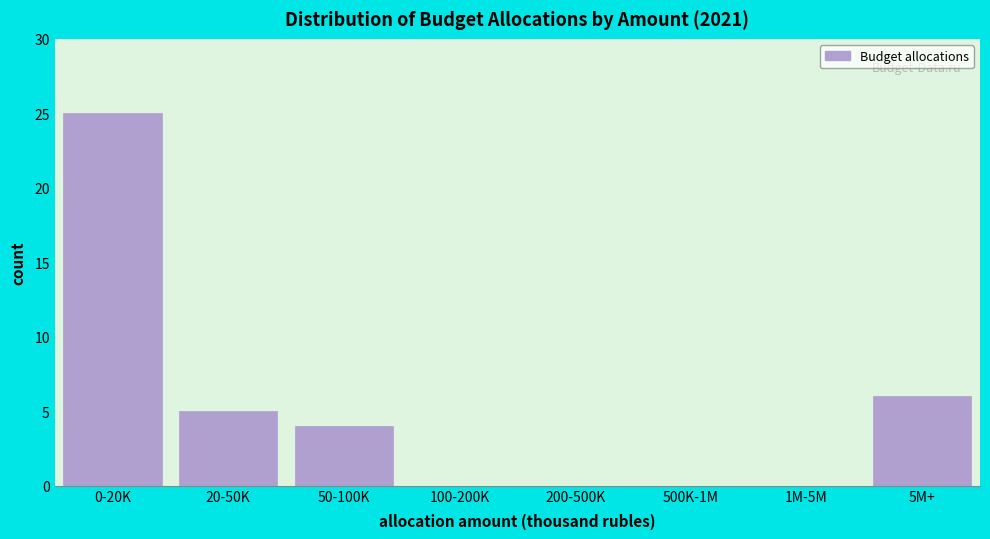

Reading left to right, list all the values displayed in this chart.

0-20K=25	20-50K=5	50-100K=4	100-200K=0	200-500K=0	500K-1M=0	1M-5M=0	5M+=6